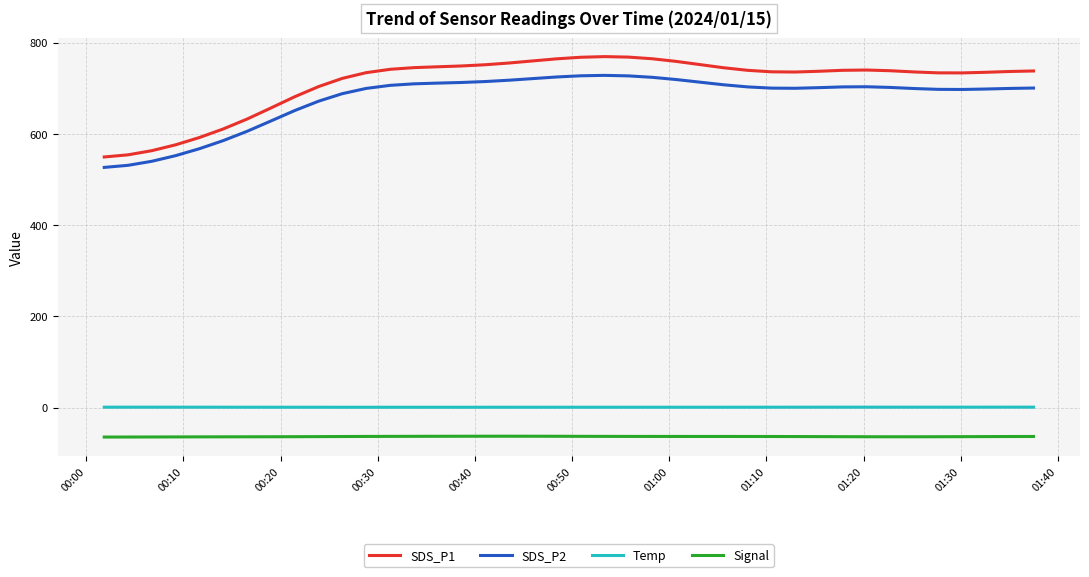

True or false: Signal and SDS_P2 cross at least once.

False